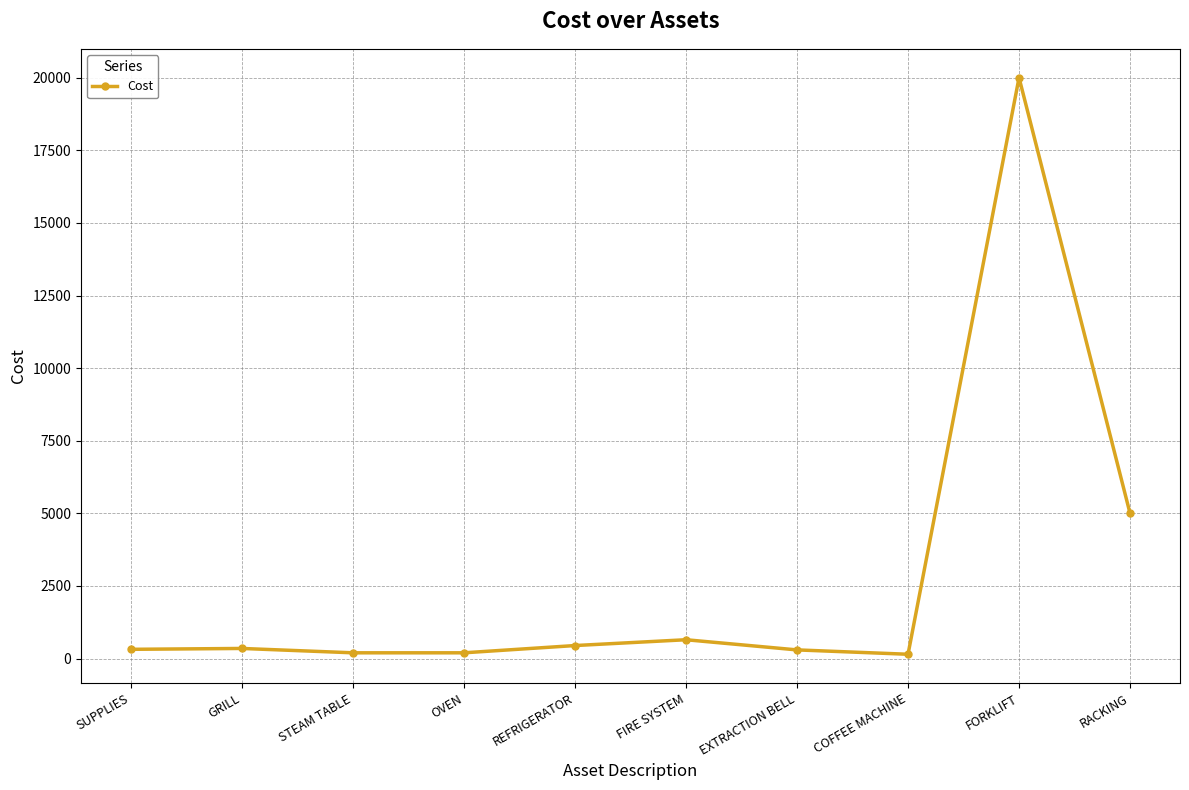

What is the change in value from STEAM TABLE to COFFEE MACHINE?

-50